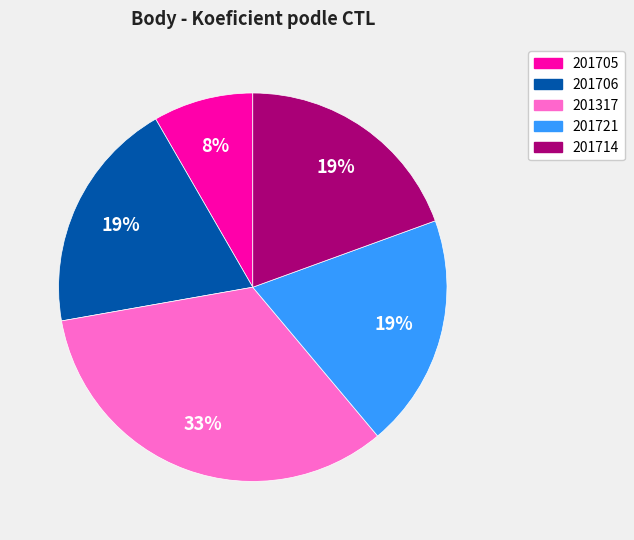

Does 201705 represent more than half of the total?

No